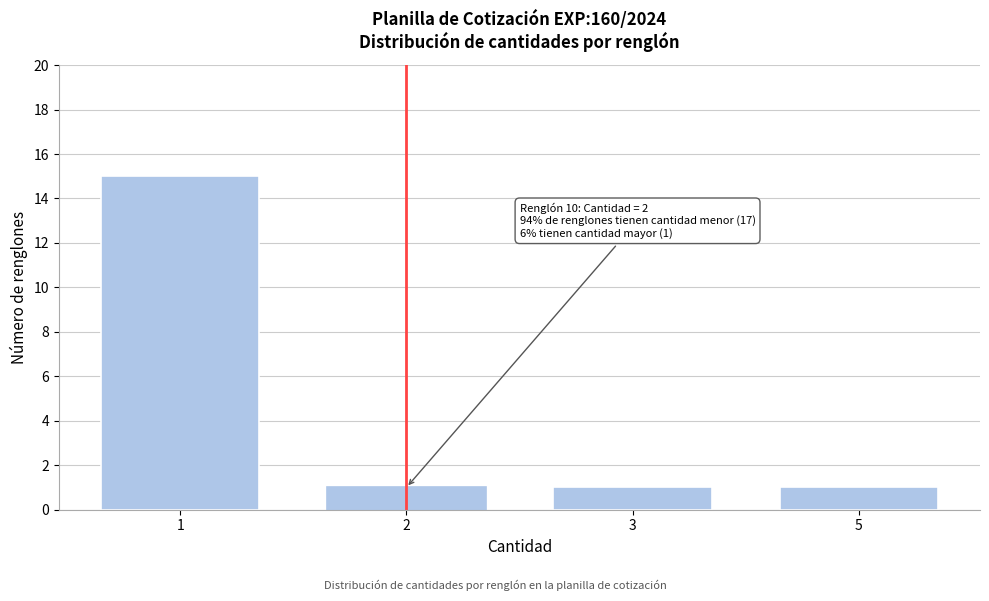

Reading left to right, what are all the values shown in this chart?

15	1	1	1